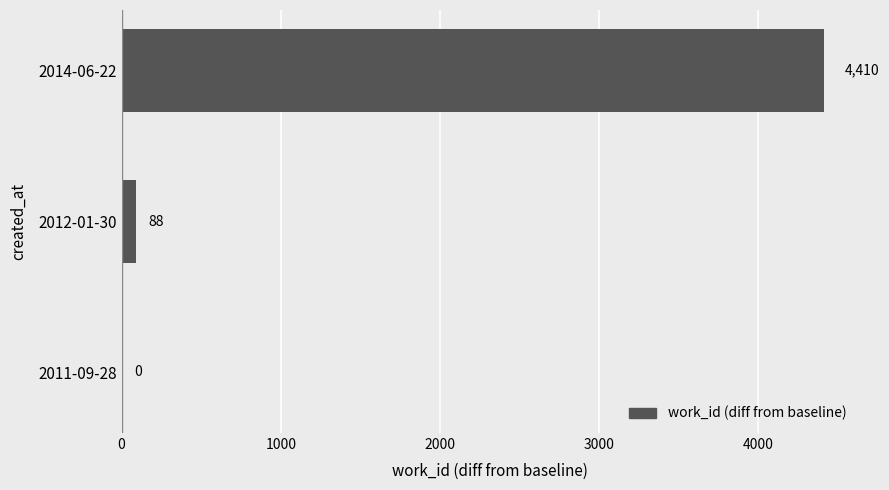

What is the sum of all values?

4498